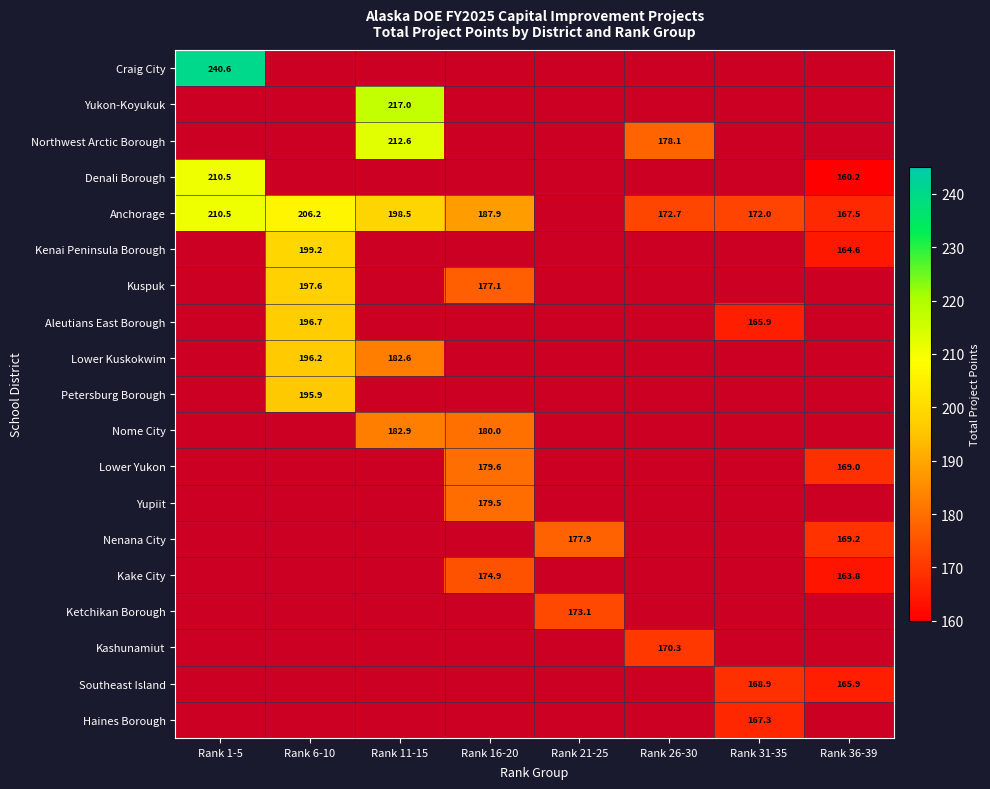

Is the value of Lower Kuskokwim at Rank 6-10 greater than the value of Yukon-Koyukuk at Rank 11-15?

No